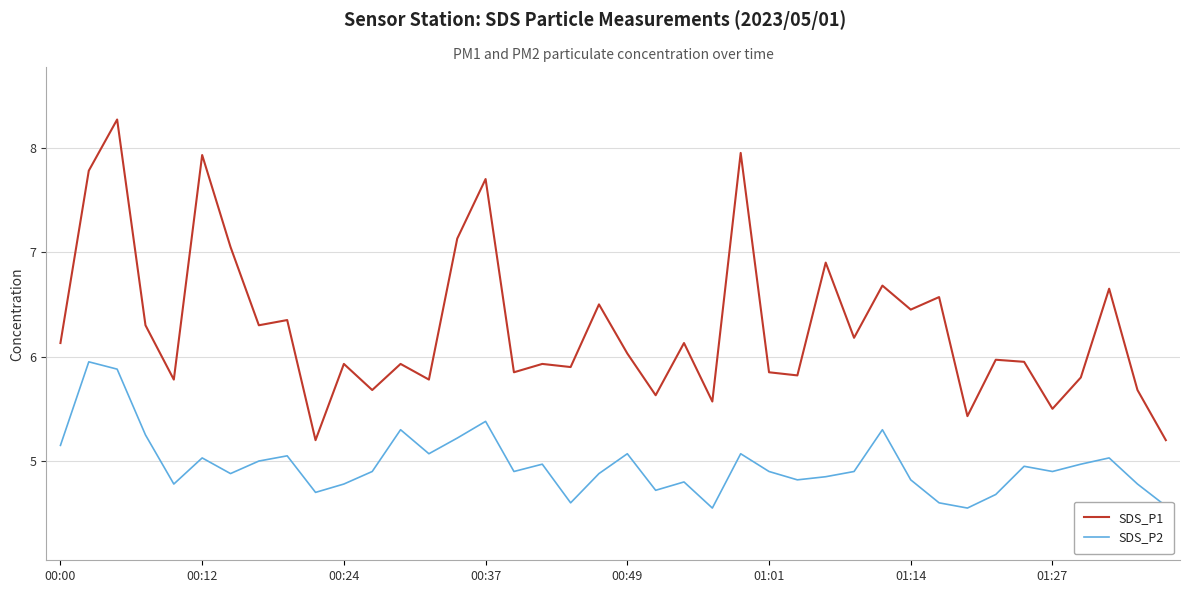

What are all the series names shown in the legend?

SDS_P1, SDS_P2